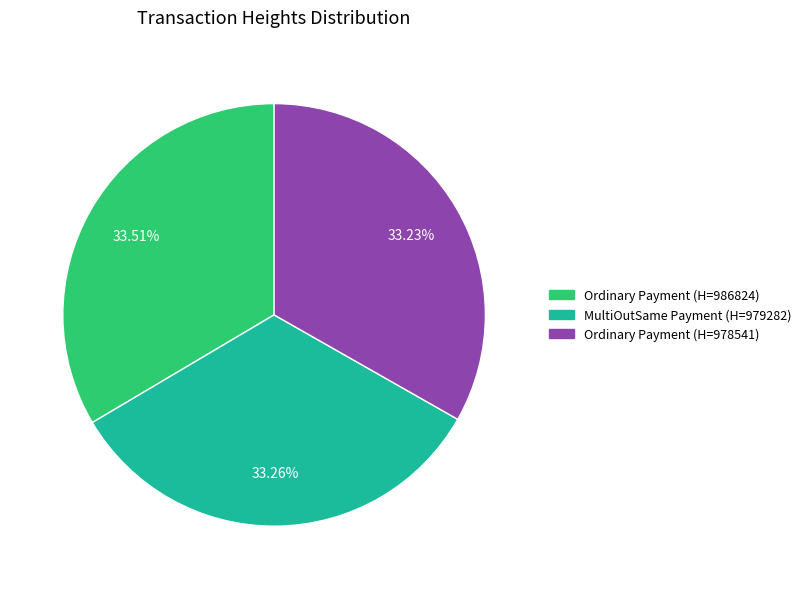

Is there a majority slice in this chart?

No